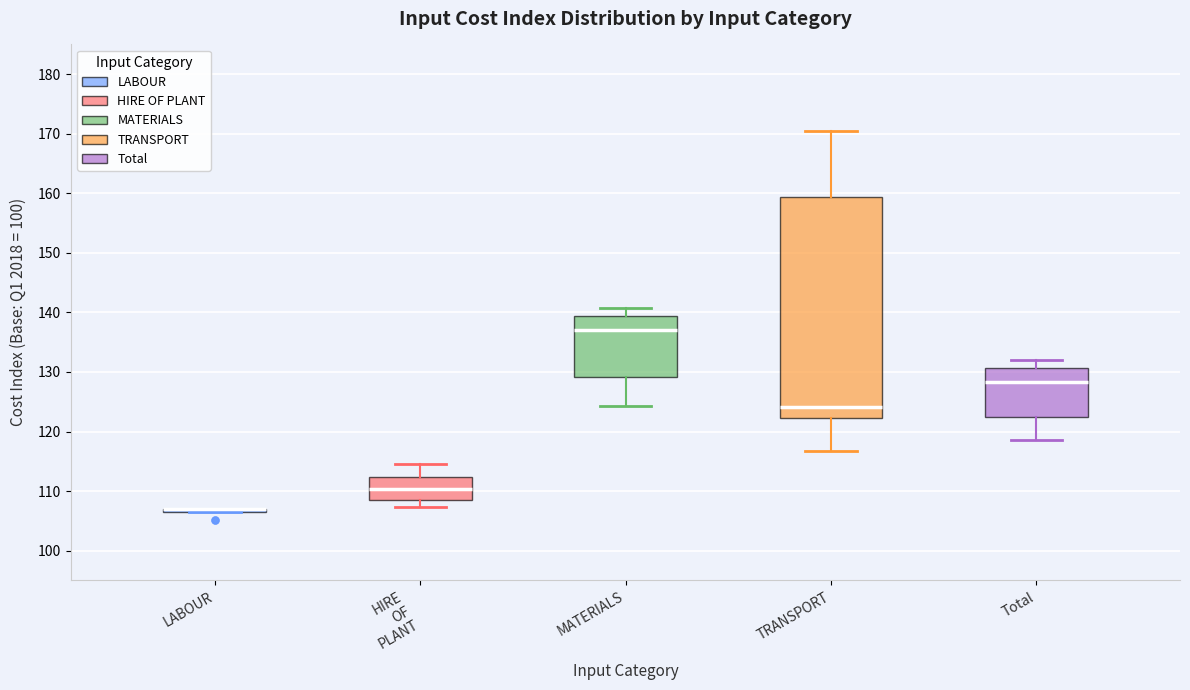

Reading left to right, transcribe this box plot: for each box, give where its median line is, the range the box spans, and where its two whiskers end, as read against the y-axis. The values are not printed on the chart, so give them approximately, as read against the axis.

LABOUR: box collapsed to a line at 107, whiskers 107 to 107
HIRE OF PLANT: median 110, box 109 to 112, whiskers 107 to 115
MATERIALS: median 137, box 129 to 139, whiskers 124 to 141
TRANSPORT: median 124, box 122 to 159, whiskers 117 to 170
Total: median 128, box 123 to 131, whiskers 119 to 132